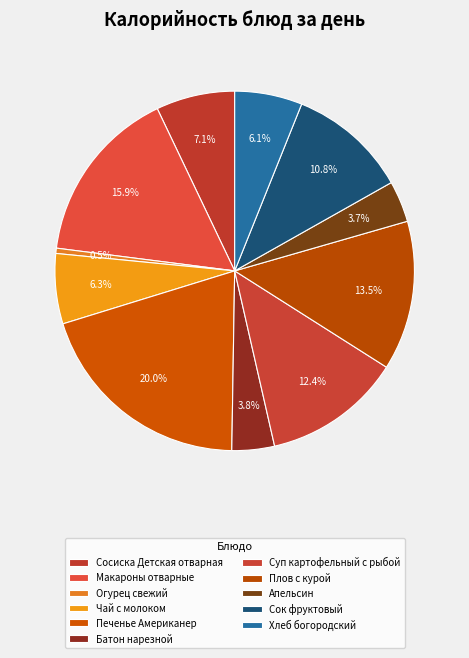

How many segments does this pie chart have?

11